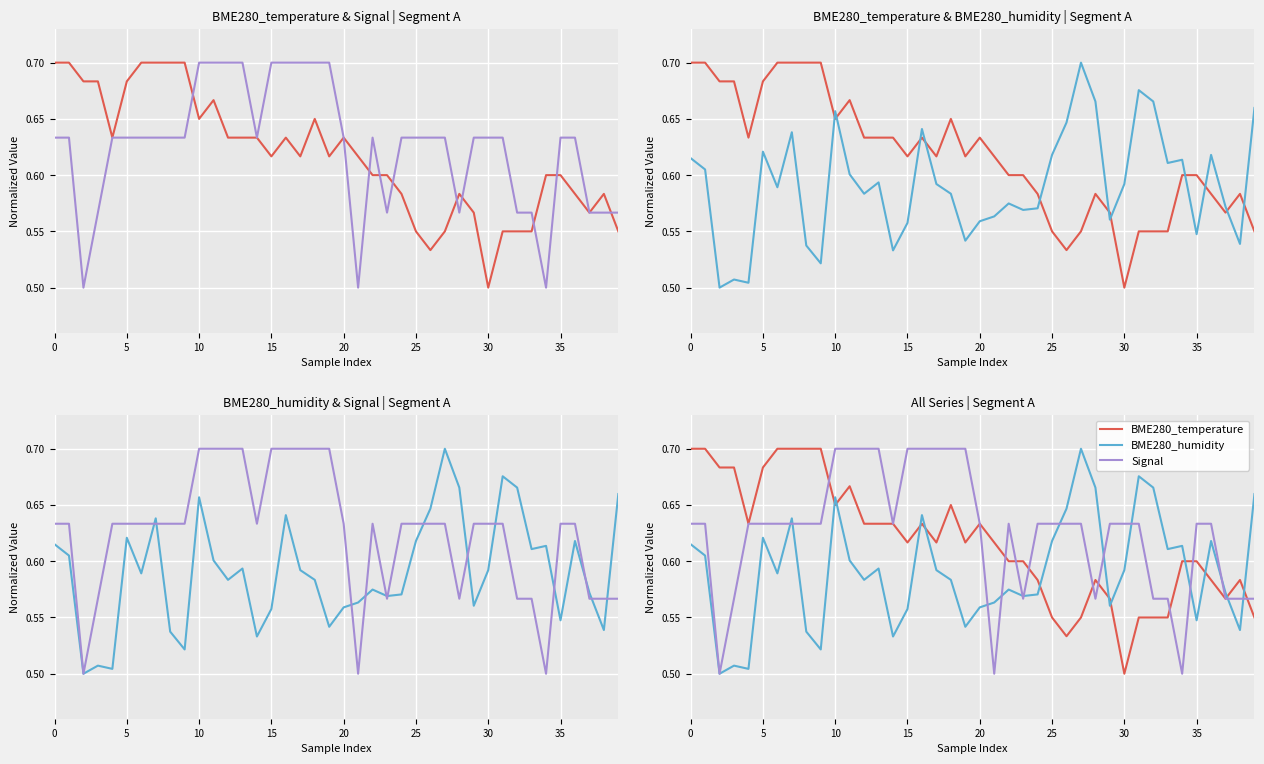

Is it true that BME280_humidity equals 0.8 at 15?

False